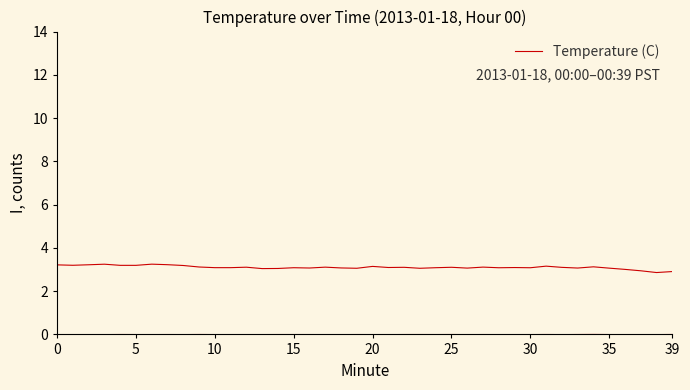

What is the minimum value shown in the chart?

2.9